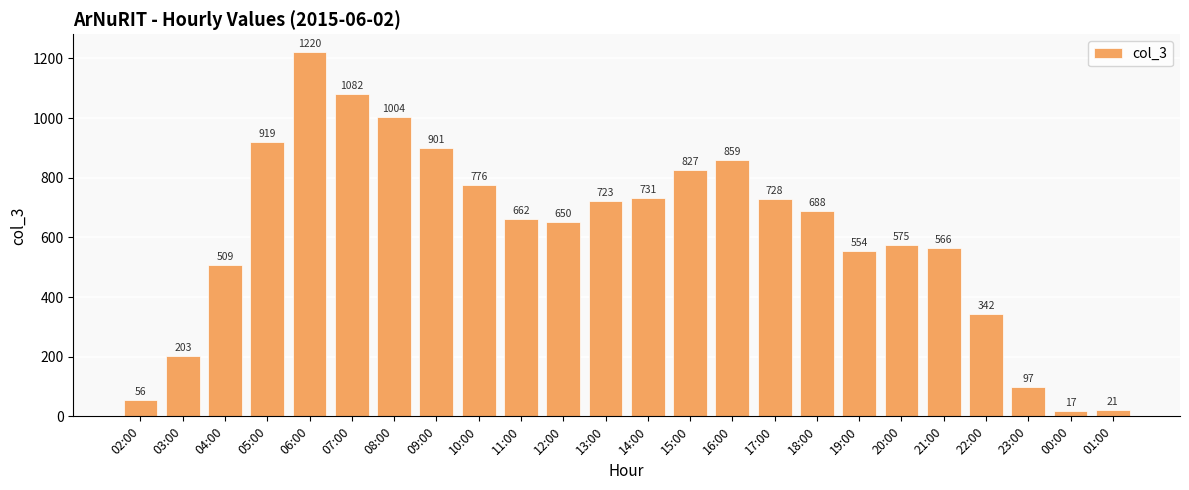

What is the label of the 19th bar from the right?

07:00